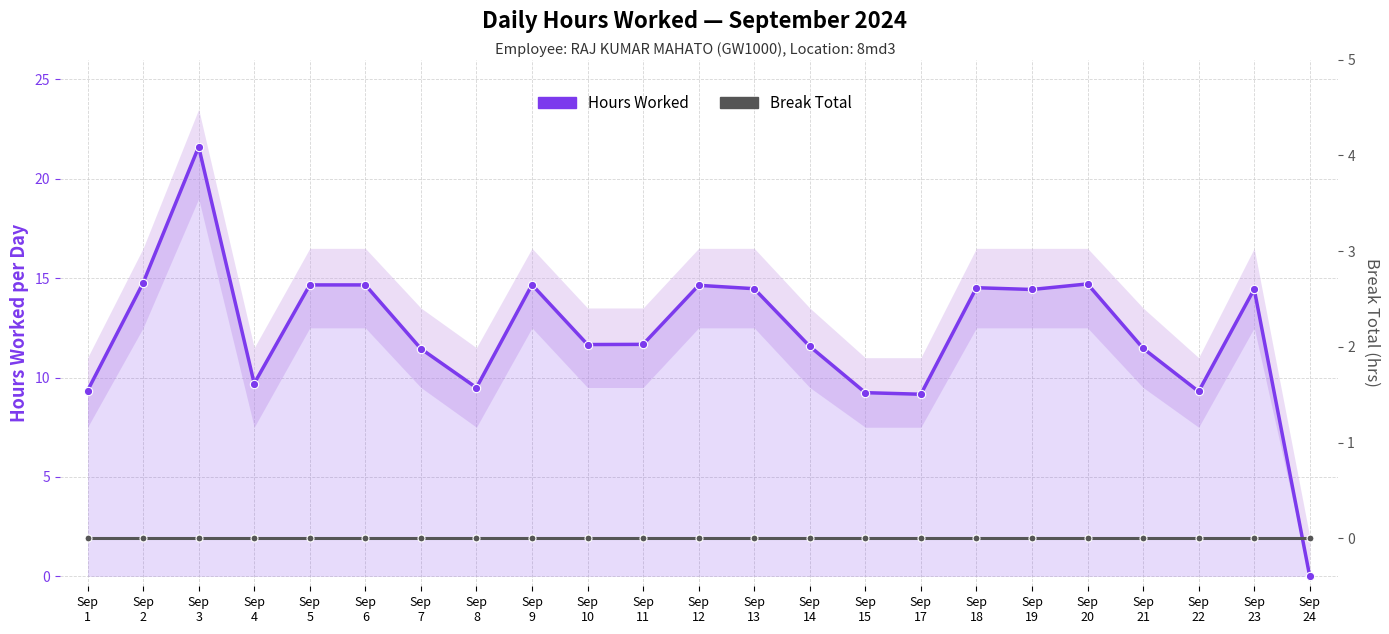

How many lines are shown in the chart?

2